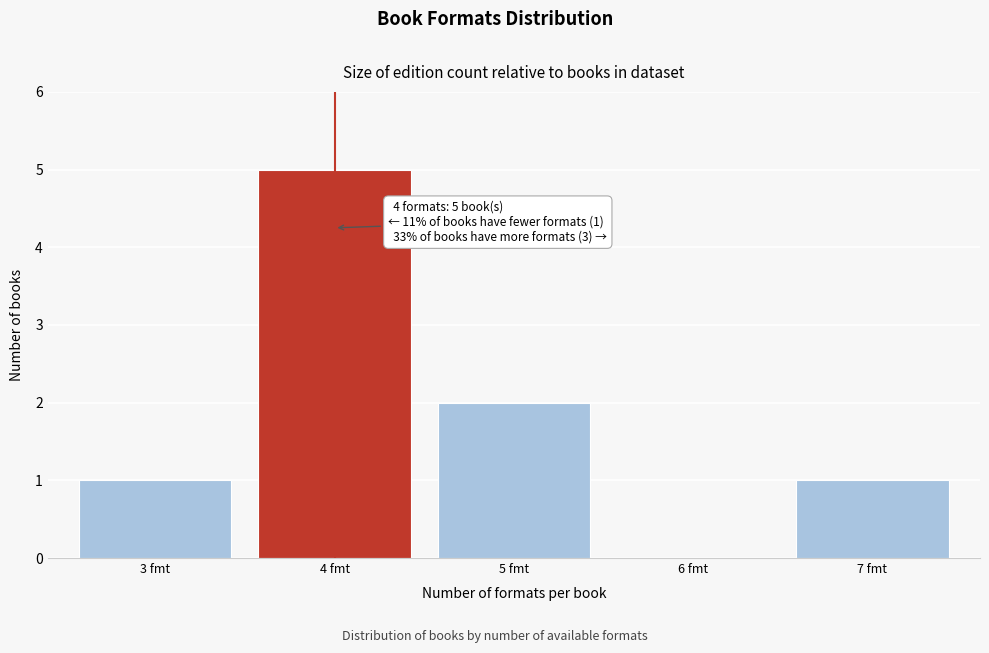

Which range on the x-axis has the tallest bar?

3.5 to 4.5